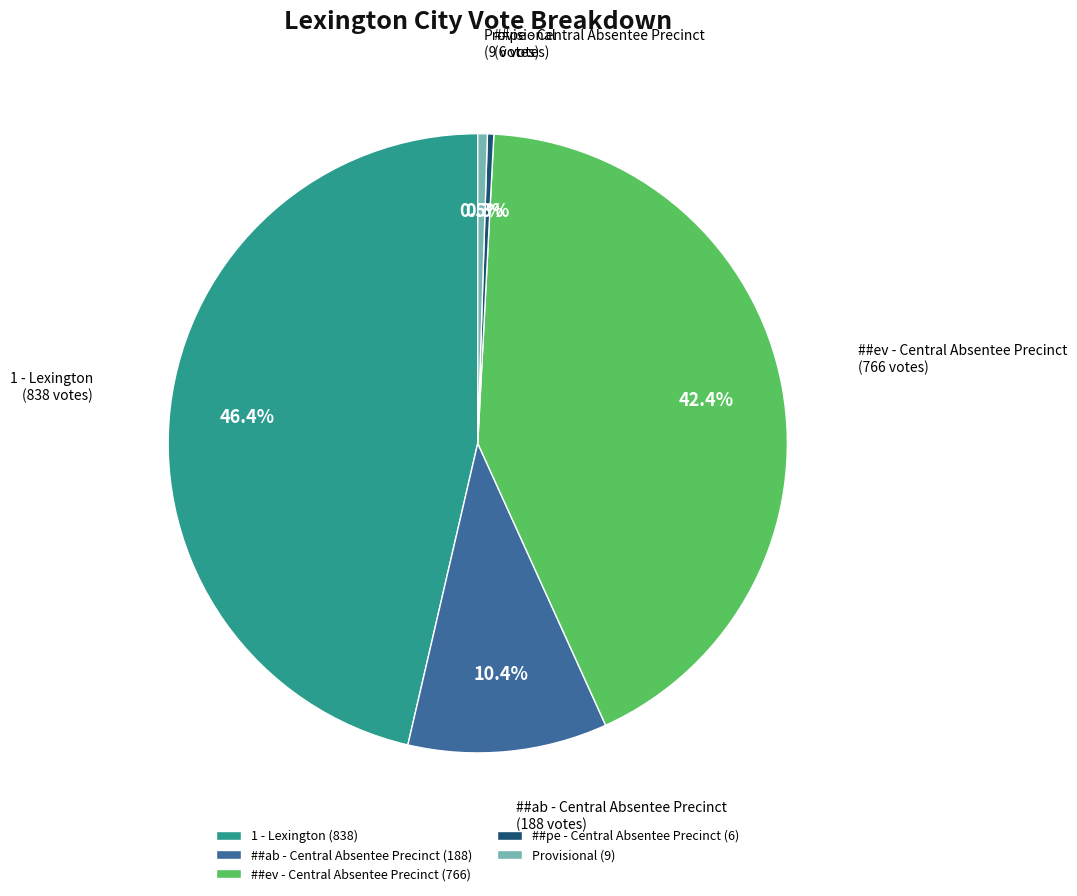

To the nearest percent, what percentage of the pie is ##ev - Central Absentee Precinct?

42%